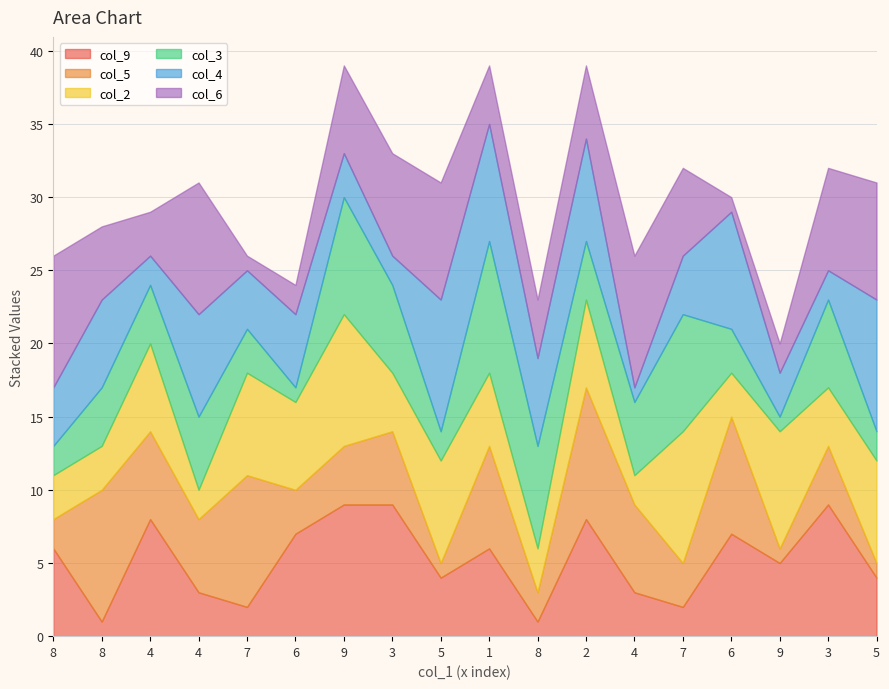

How many intersections are there between col_6 and col_2?

10